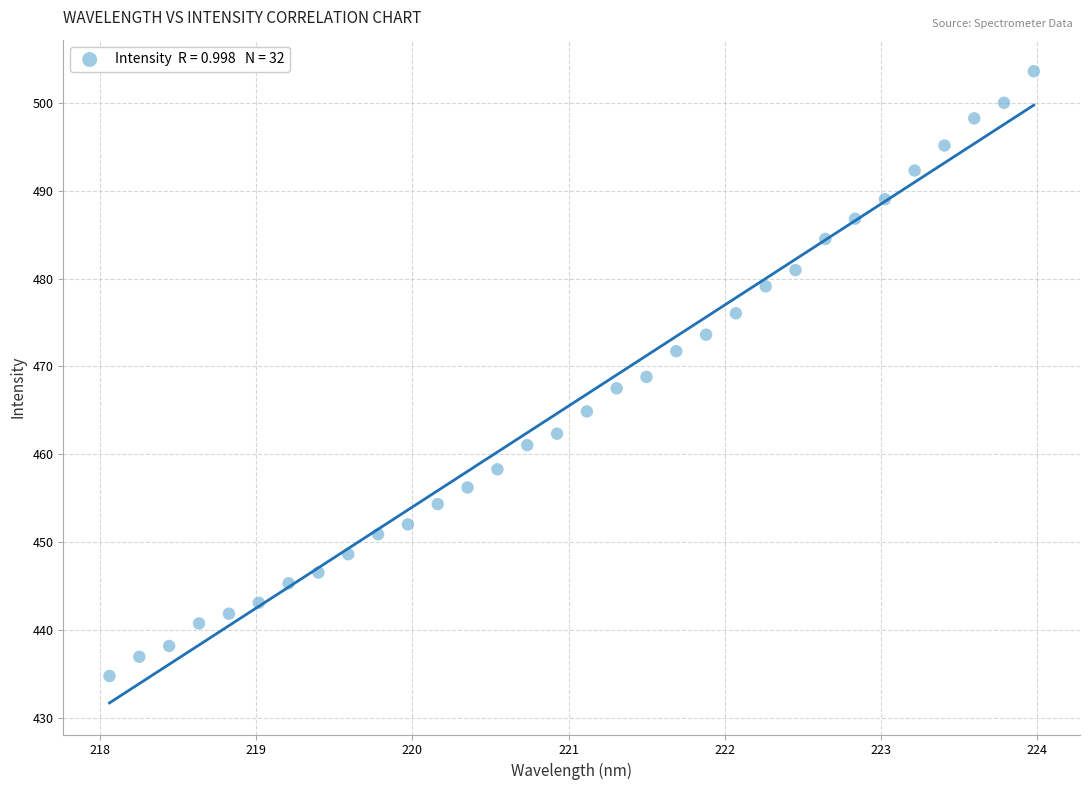

What is the range of Y values (max minus min)?

68.9